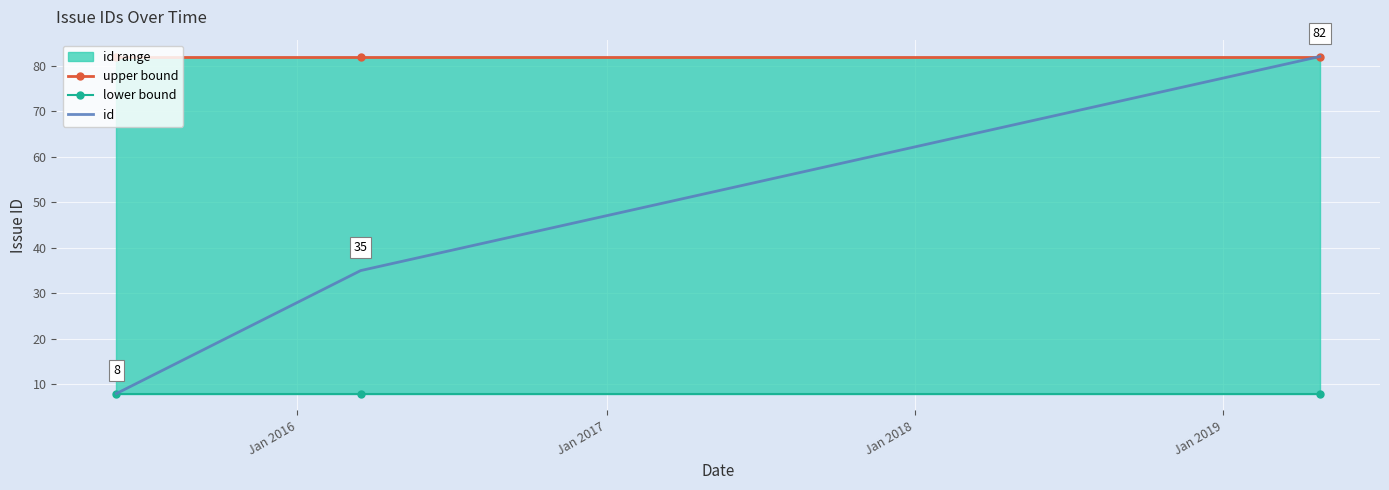

How many data points in id are less than 35?

1